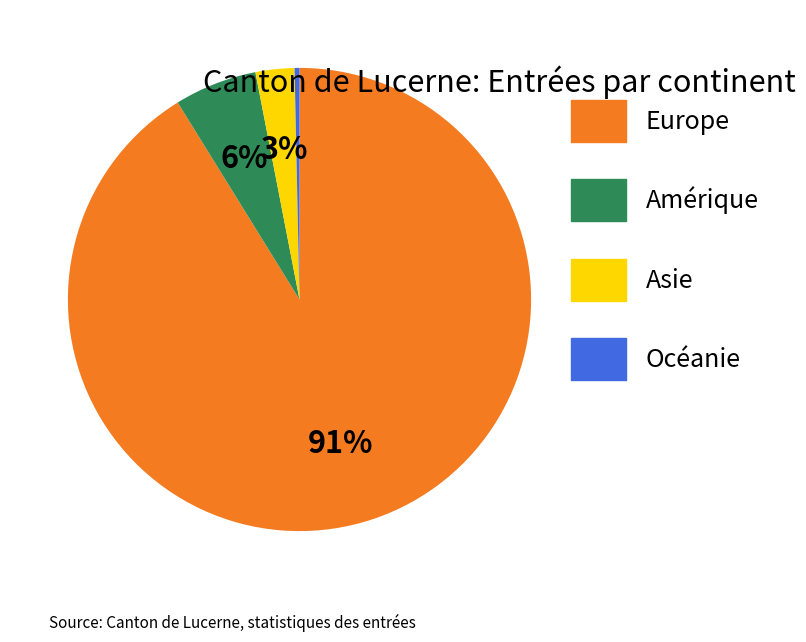

Is it true that Europe is 91% of the pie?

True